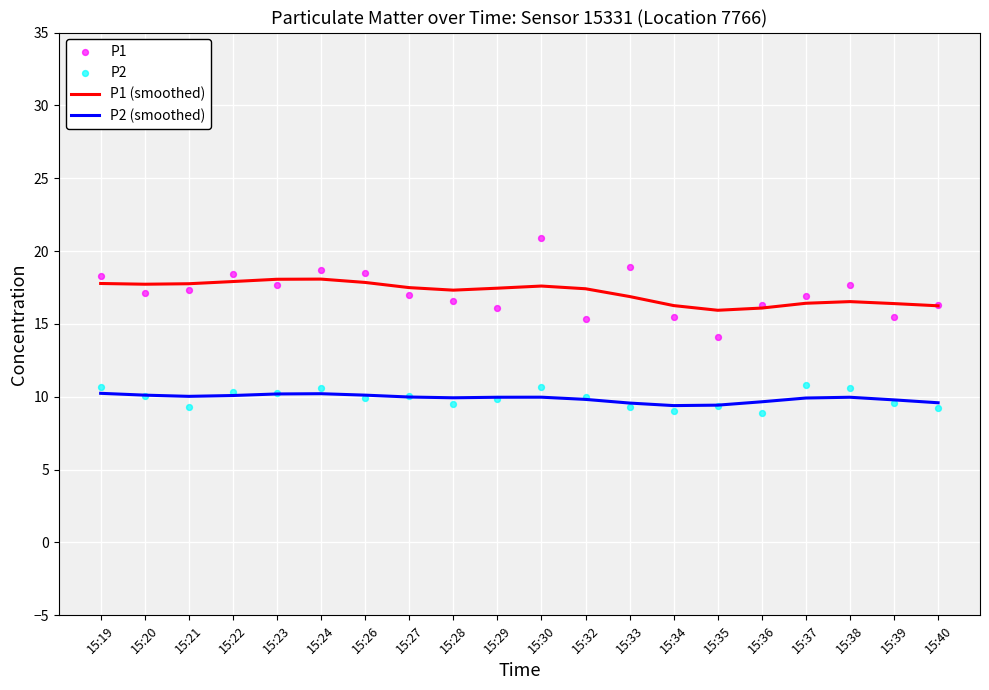

Which series has the largest total across all categories?

P1 (smoothed)